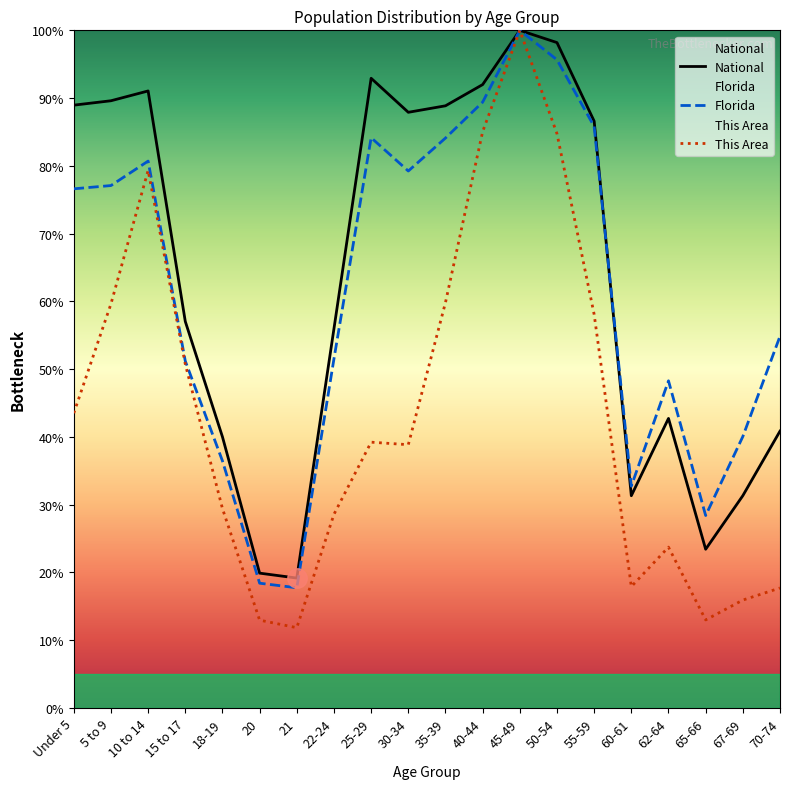

Which series has the largest total across all categories?

National